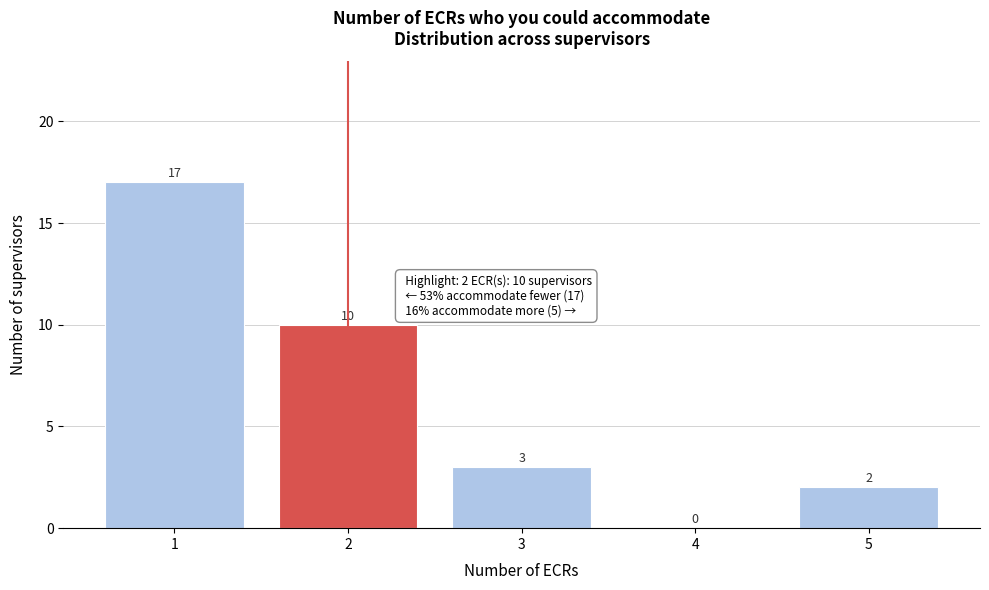

Reading right to left, transcribe all the data shown in this chart.

5=2	4=0	3=3	2=10	1=17